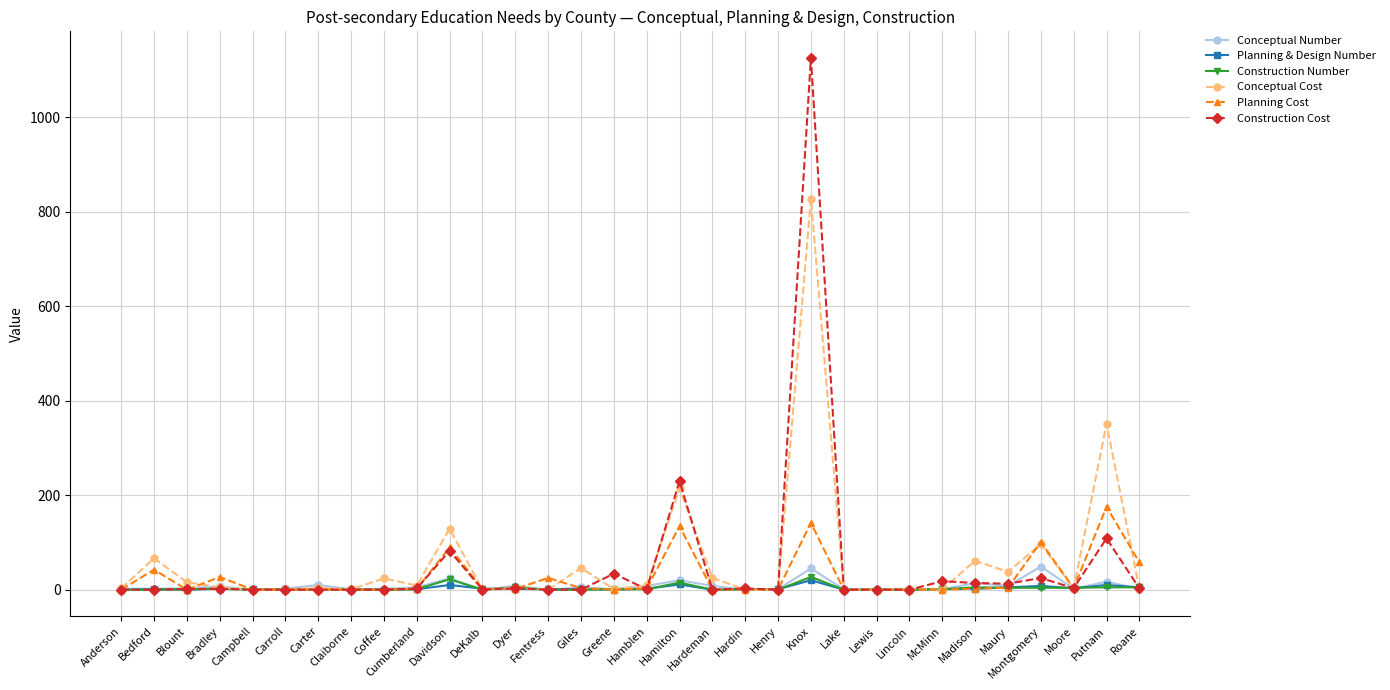

What are all the series names shown in the legend?

Conceptual Number, Planning & Design Number, Construction Number, Conceptual Cost, Planning Cost, Construction Cost